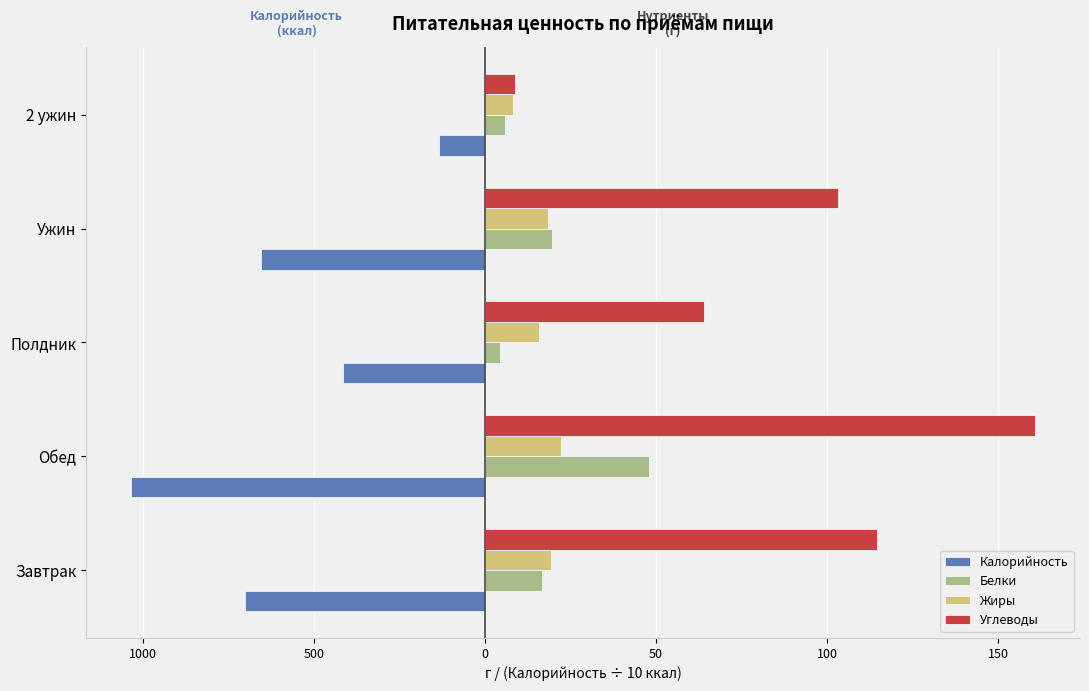

What is the highest value of the Жиры series?

22.2